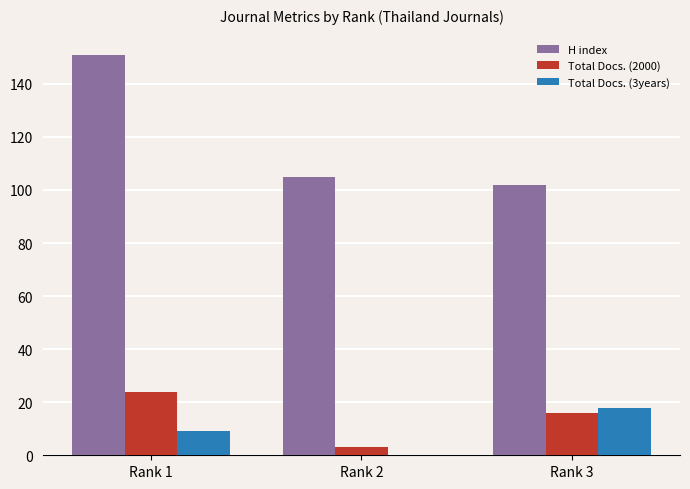

Reading right to left, list all the values displayed in this chart.

H index: 102	105	151
Total Docs. (2000): 16	3	24
Total Docs. (3years): 18	0	9